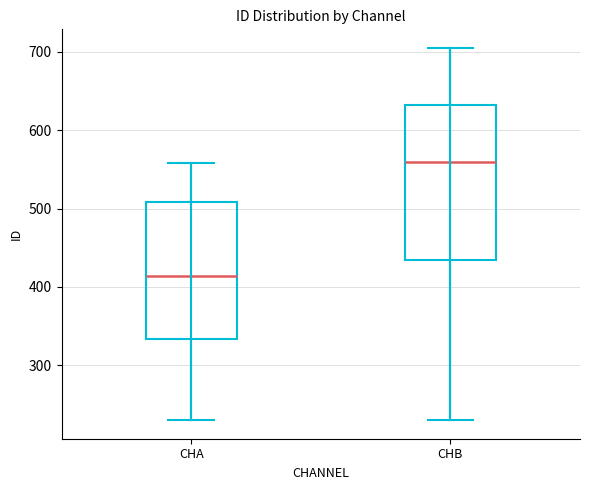

Reading left to right, transcribe this box plot: for each box, give where its median line is, the range the box spans, and where its two whiskers end, as read against the y-axis. The values are not printed on the chart, so give them approximately, as read against the axis.

CHA: median 410, box 330 to 510, whiskers 230 to 560
CHB: median 560, box 430 to 630, whiskers 230 to 710